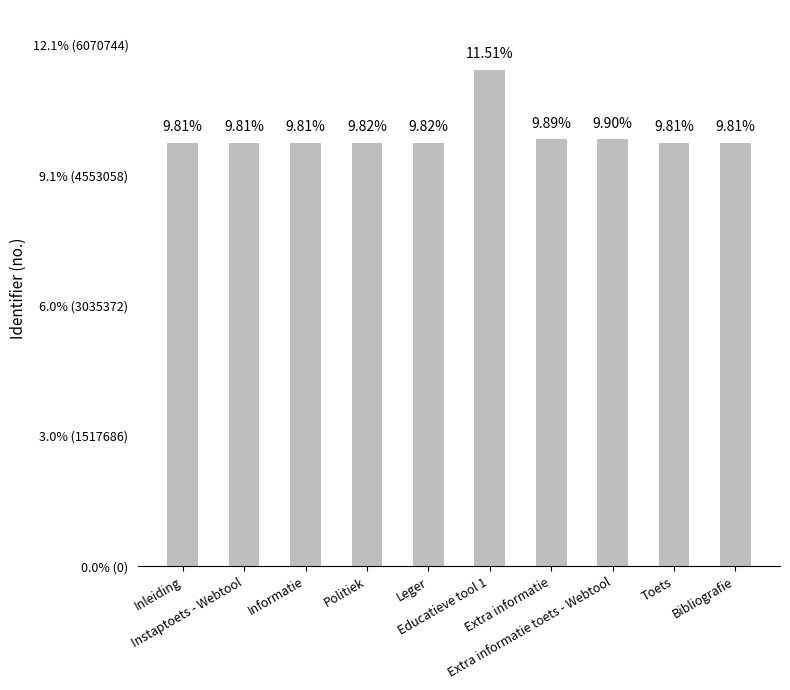

What is the smallest value displayed?

4929507